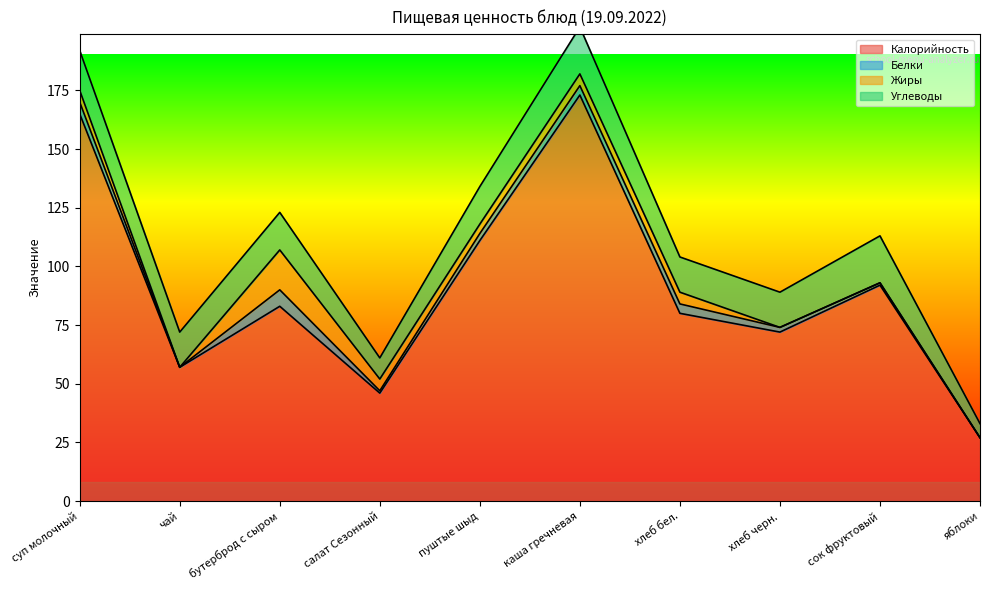

Does the chart display data point markers on the line(s)?

No